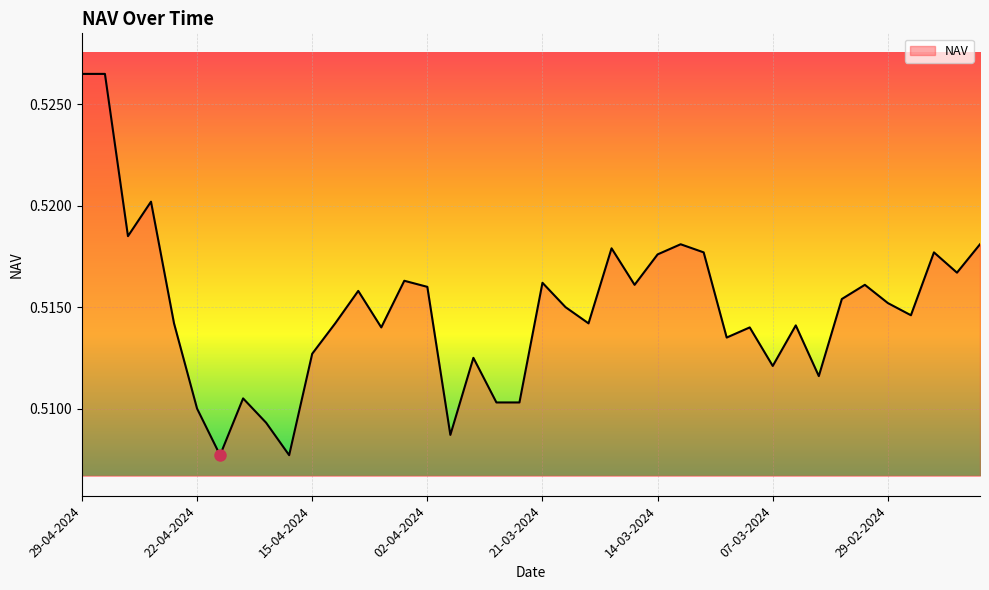

Does the chart have visible grid lines?

Yes